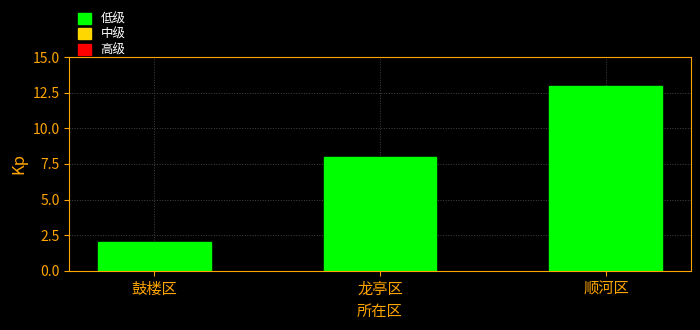

Reading right to left, extract all data points from this chart.

顺河区=13	龙亭区=8	鼓楼区=2